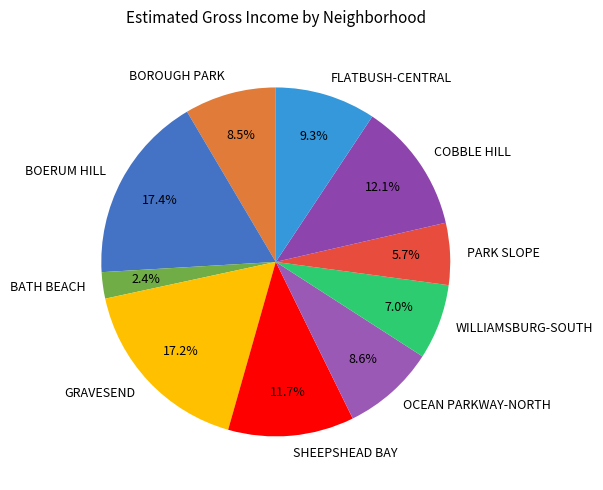

Does BATH BEACH account for over 50% of the chart?

No